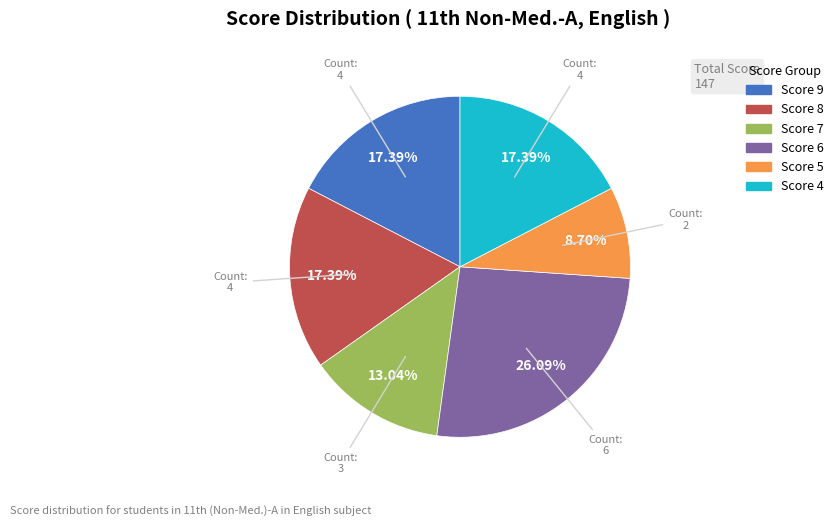

Is there a majority slice in this chart?

No